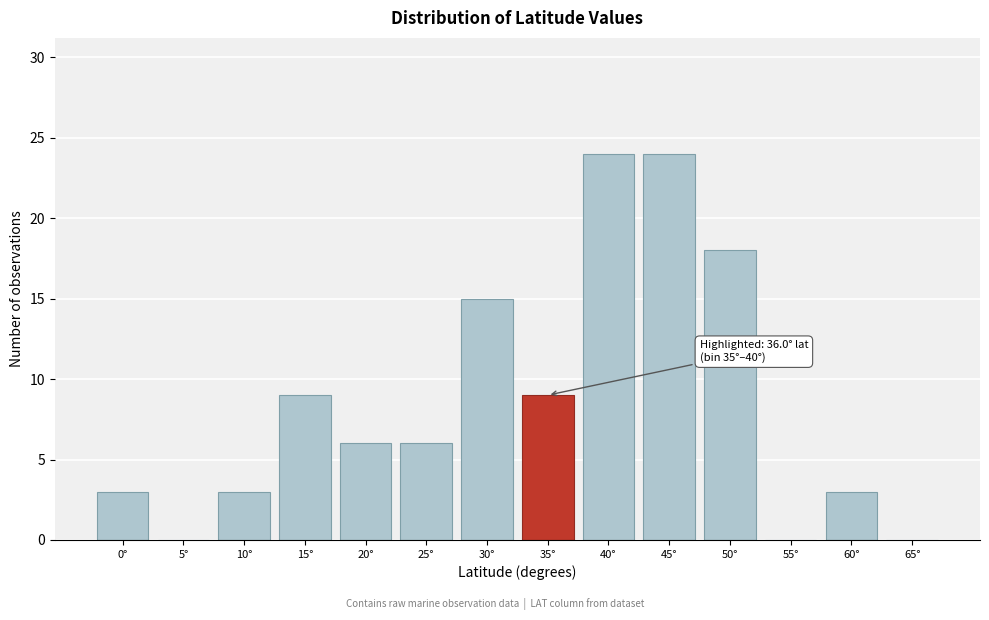

Reading right to left, extract all data points from this chart.

65°=0	60°=3	55°=0	50°=18	45°=24	40°=24	35°=9	30°=15	25°=6	20°=6	15°=9	10°=3	5°=0	0°=3